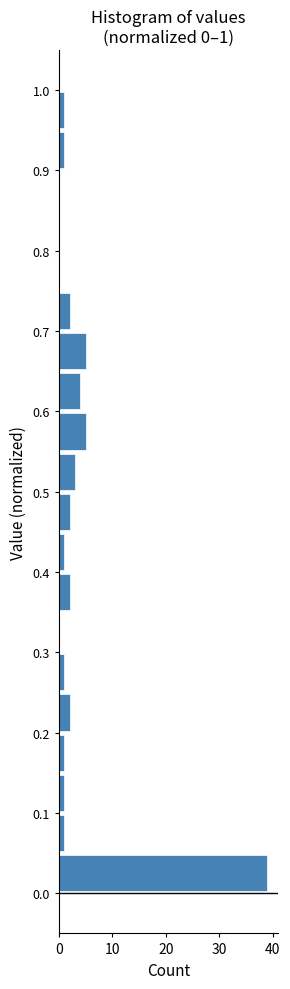

Over which range of the y-axis is the bar longest?

0.00 to 0.05